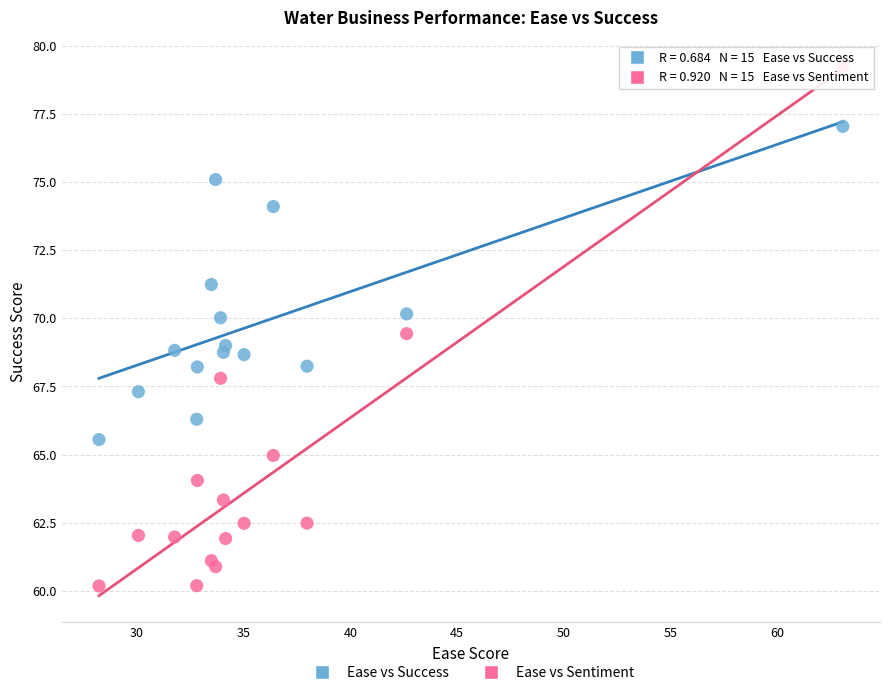

Which series has the widest spread of Y values?

Ease vs Sentiment